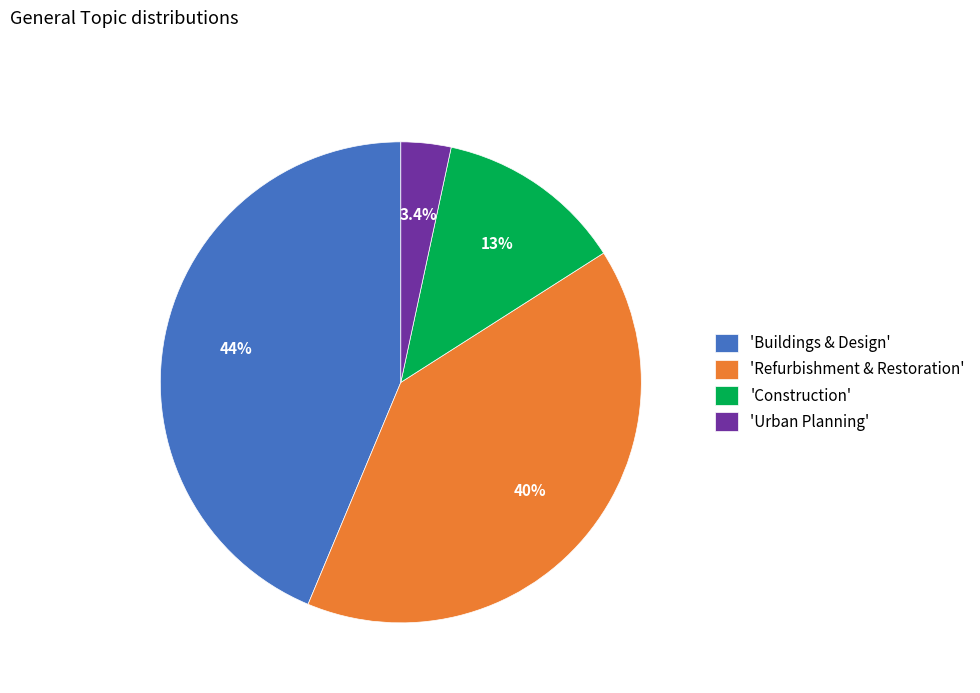

What is the smallest slice in the pie chart?

'Urban Planning'